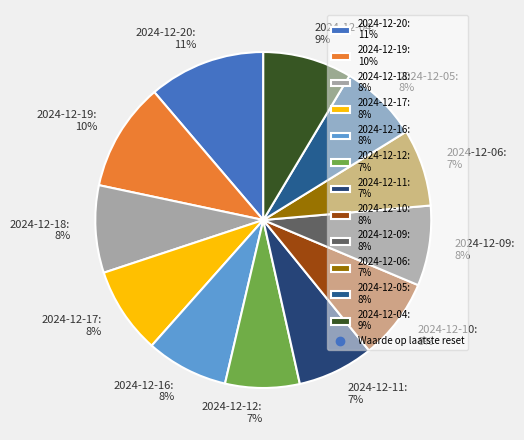

The 2024-12-11 slice represents 7% of the pie. True or false?

True